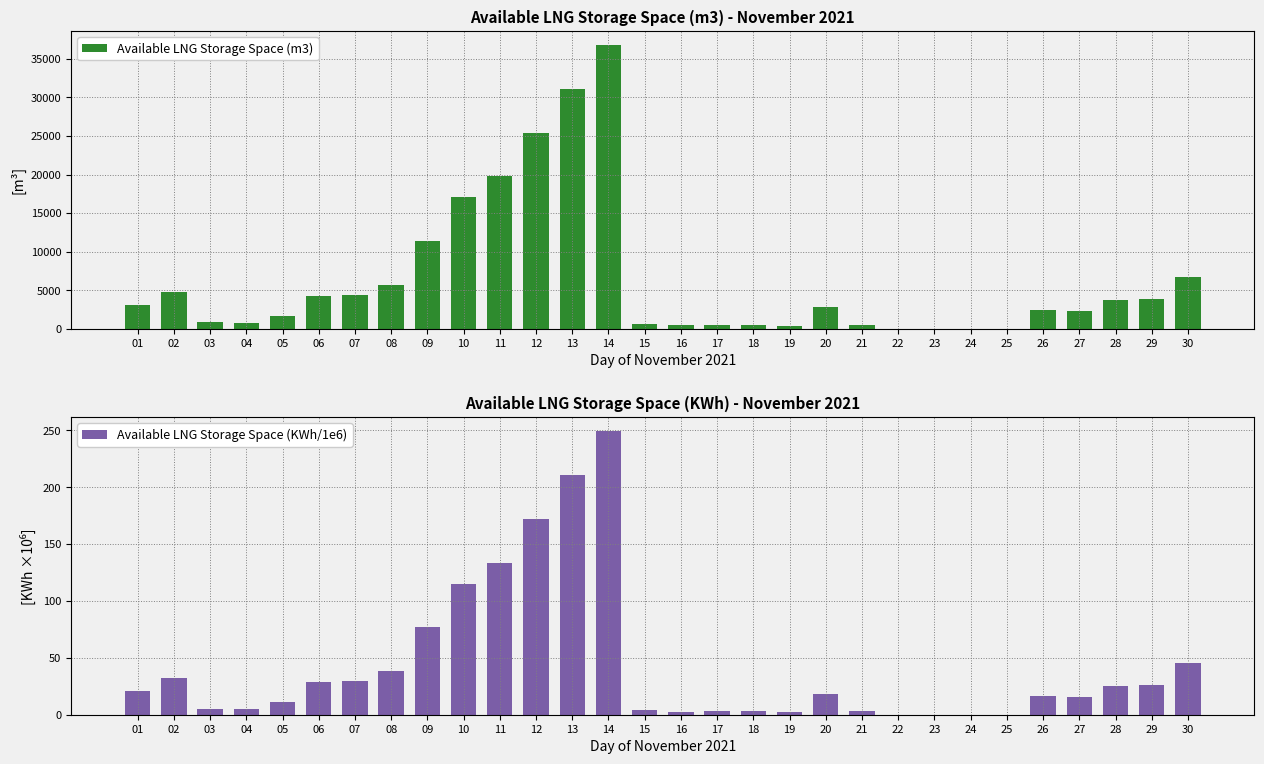

Reading left to right, what are all the values shown in this chart?

Available LNG Storage Space (m3): 3080.0	4727.0	796.0	705.0	1648.0	4204.0	4418.0	5667.0	11347.0	17027.0	19753.0	25433.0	31113.0	36793.0	646.0	406.0	498.0	443.0	388.0	2752.0	425.0	0.0	0.0	0.0	0.0	2383.0	2317.0	3729.0	3811.0	6700.0
Available LNG Storage Space (KWh/1e6): 20.9	32.0	5.4	4.8	11.2	28.5	29.9	38.4	76.8	115.3	133.7	172.2	210.6	249.1	4.4	2.7	3.4	3.0	2.6	18.6	2.9	0.0	0.0	0.0	0.0	16.1	15.7	25.2	25.8	45.4